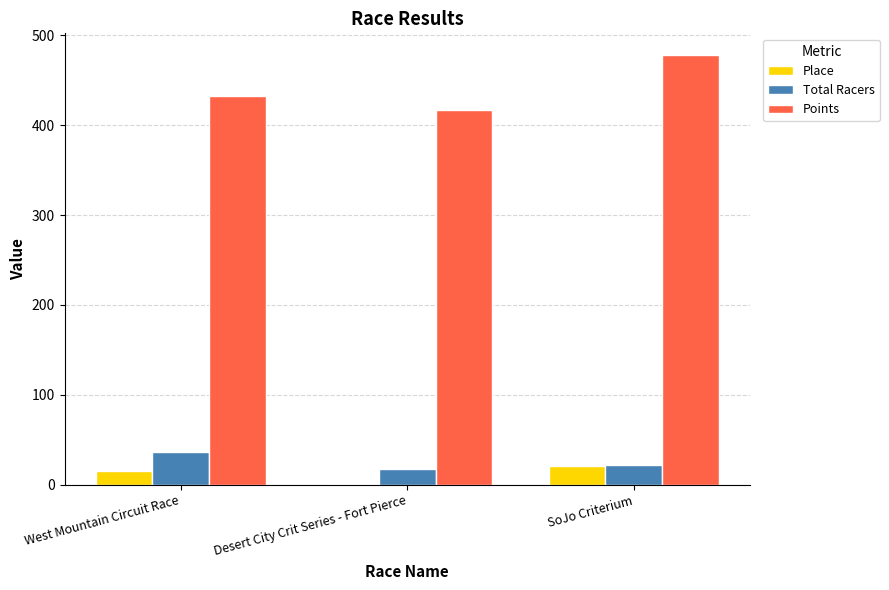

Which series changed the most between Desert City Crit Series - Fort Pierce and SoJo Criterium?

Points